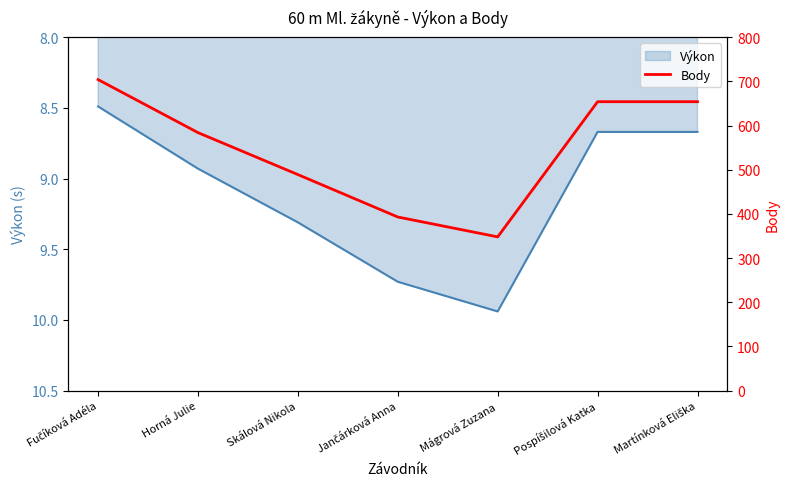

What is the sum of all values?

3826